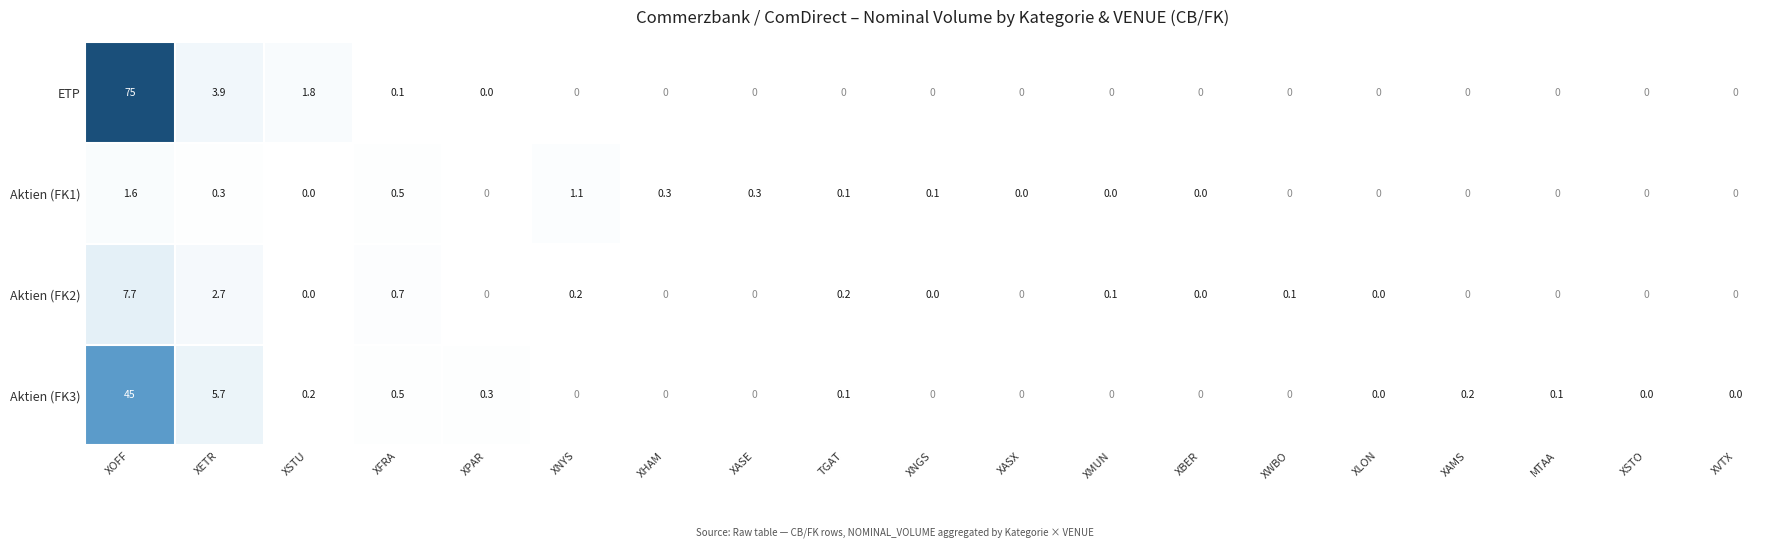

The value of Aktien (FK2) at XETR is 4.4. True or false?

False